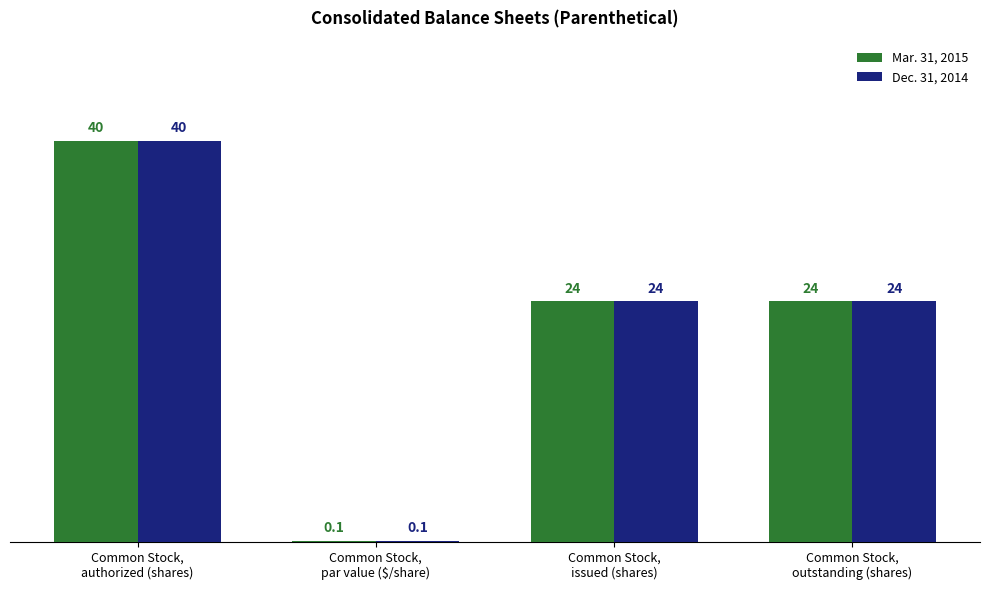

Which label corresponds to the largest value in the chart?

Common Stock,
authorized (shares)